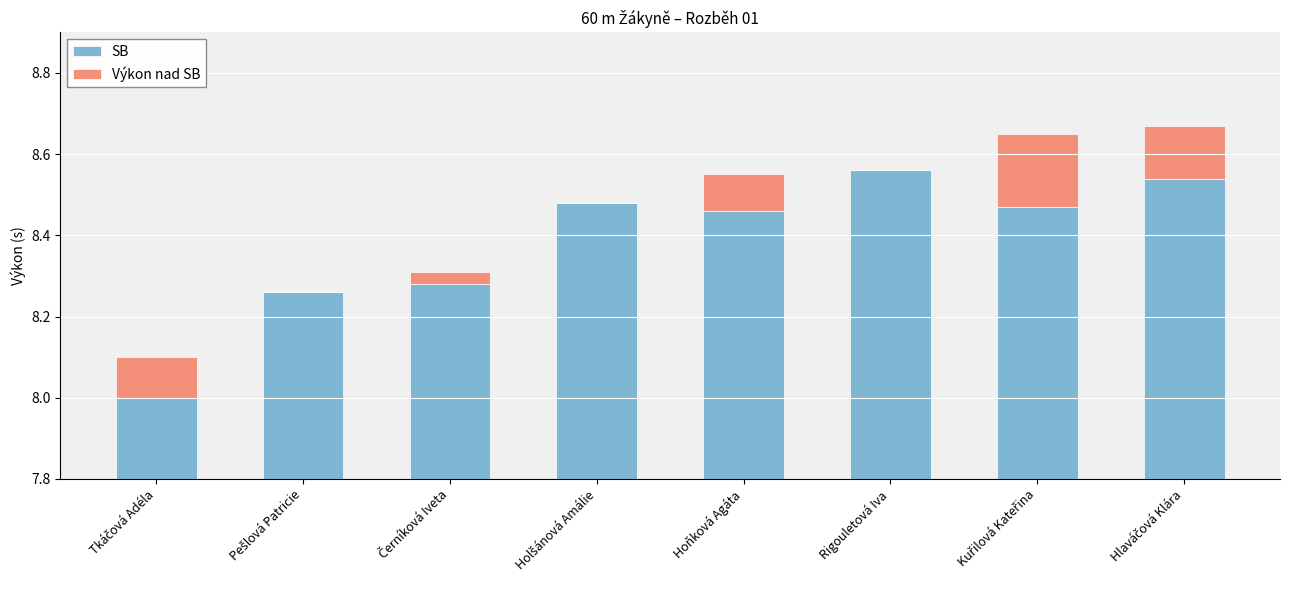

Which series changed the most between Tkáčová Adéla and Holšánová Amálie?

SB